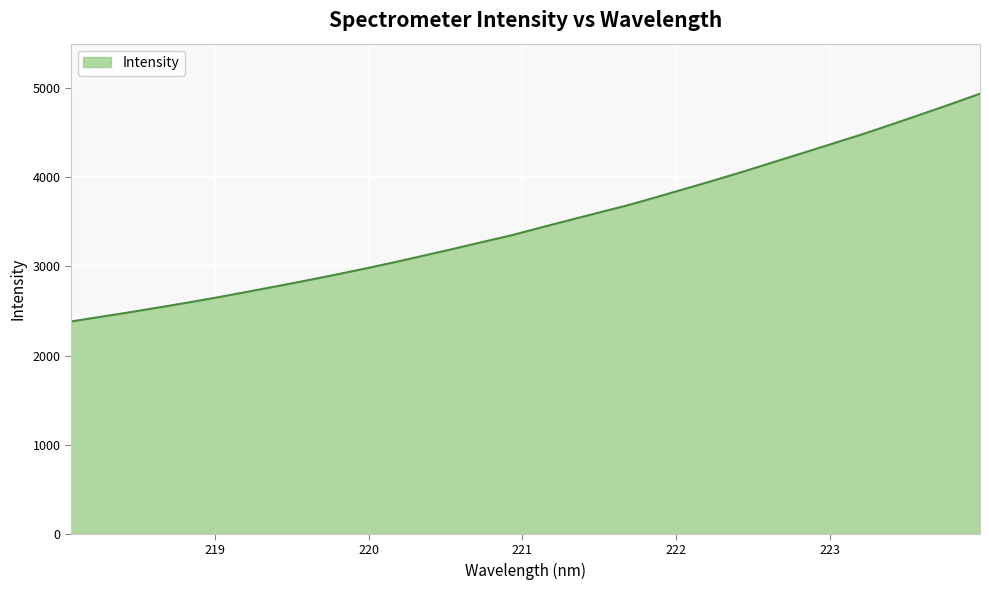

What is the difference between the maximum and minimum values?

2555.7